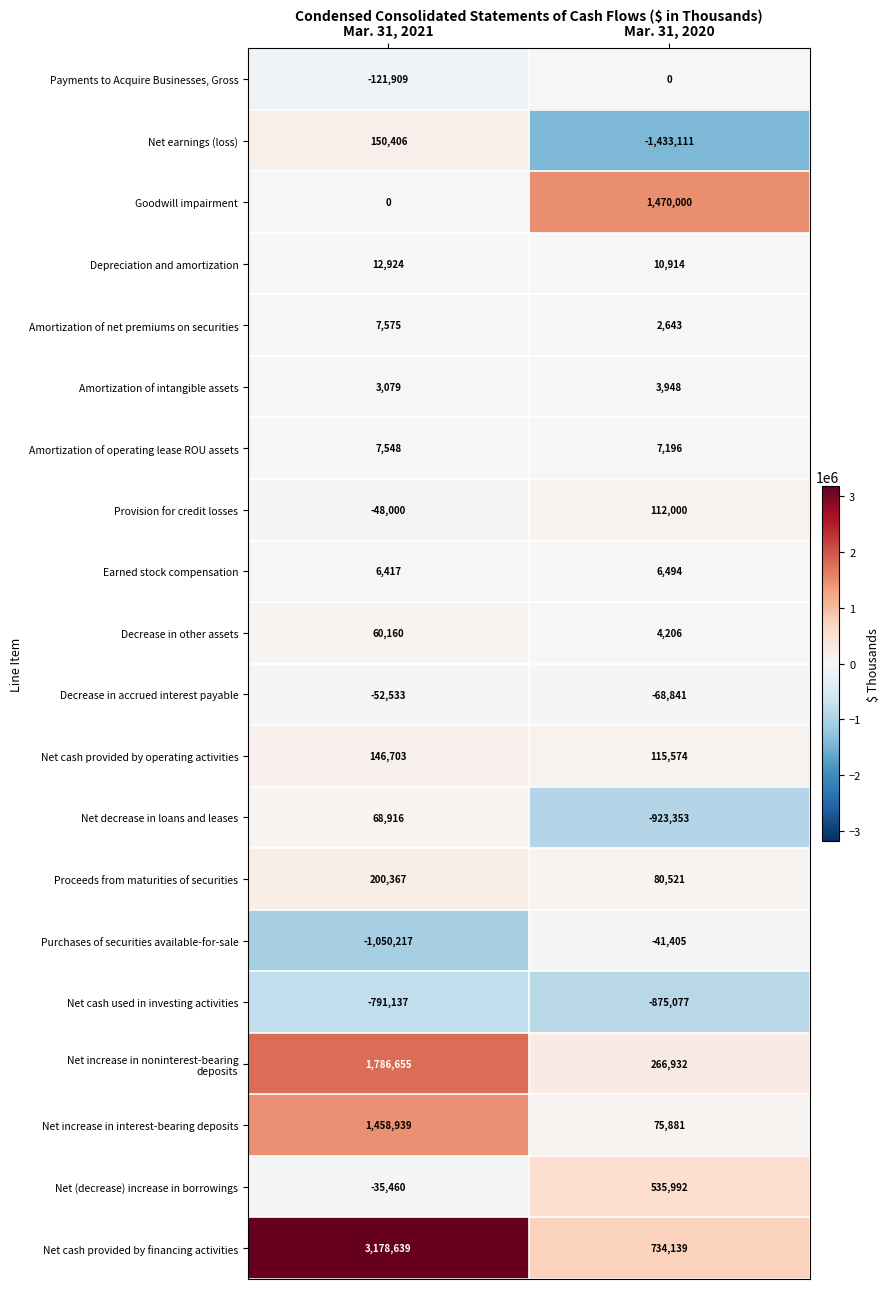

How many distinct data groups are displayed?

20